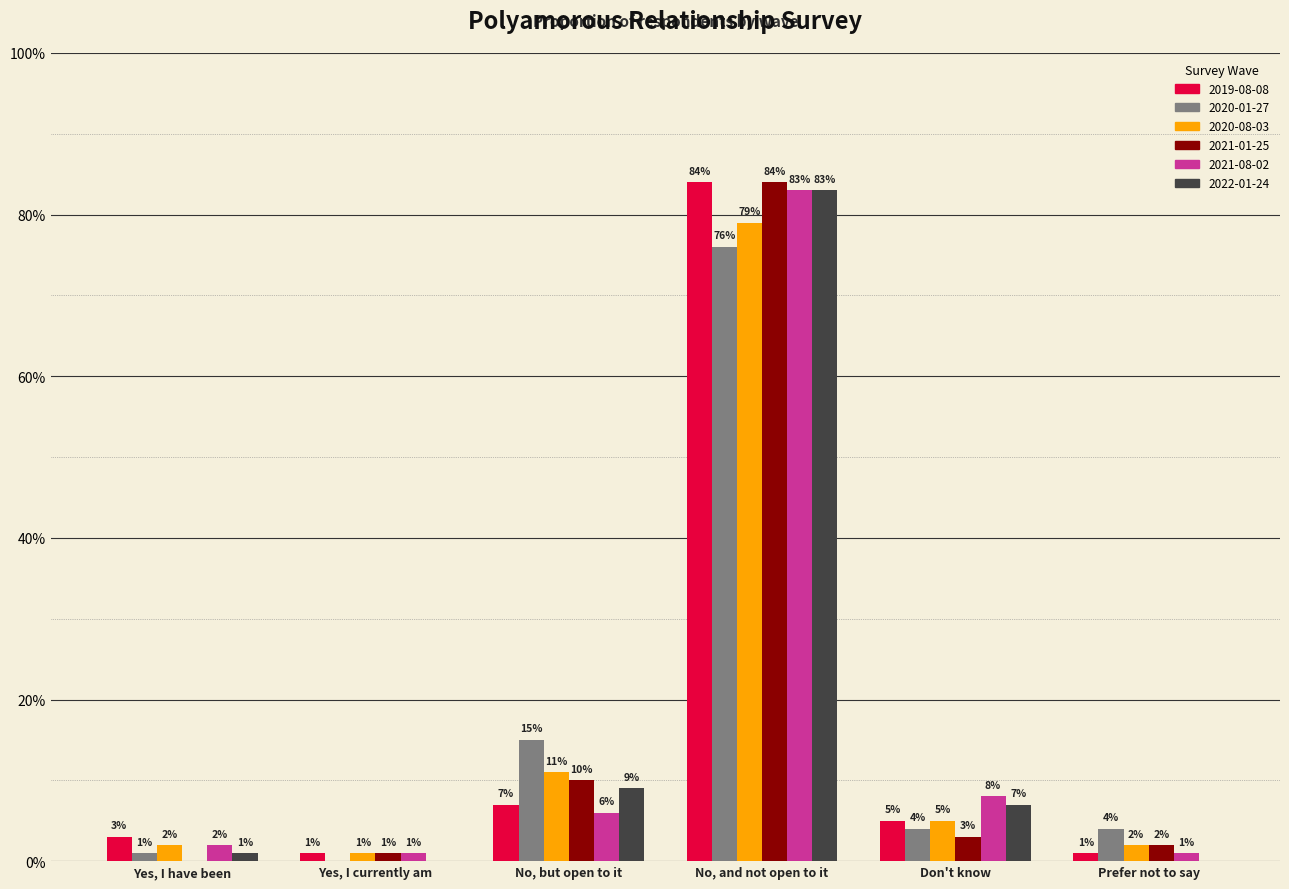

Are the bars grouped side by side (vs. stacked)?

Yes